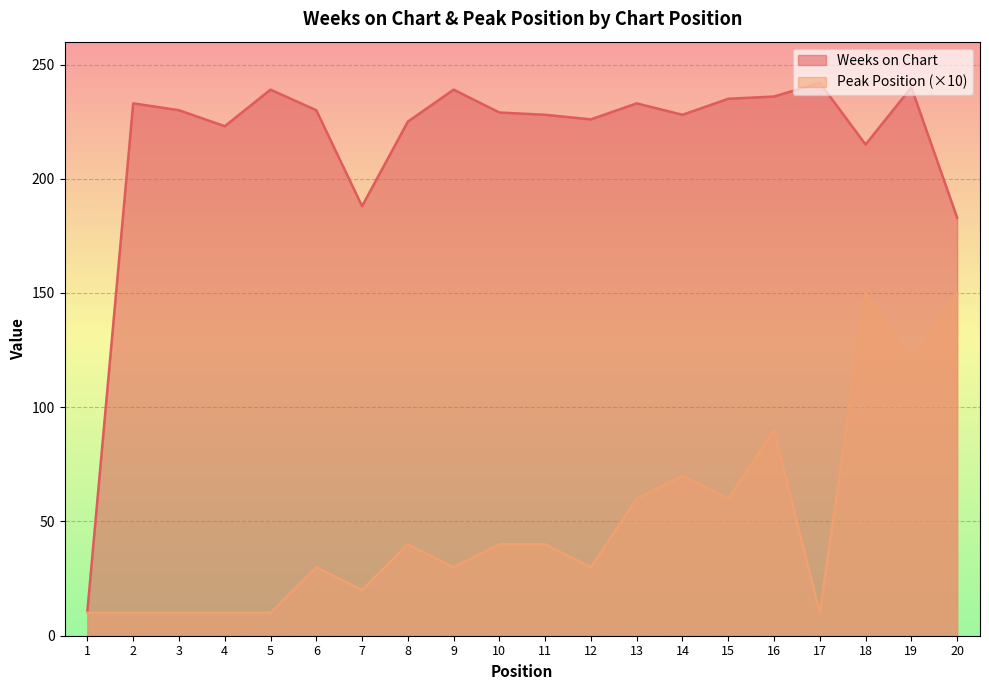

True or false: Peak Position and Weeks on Chart cross at least once.

False